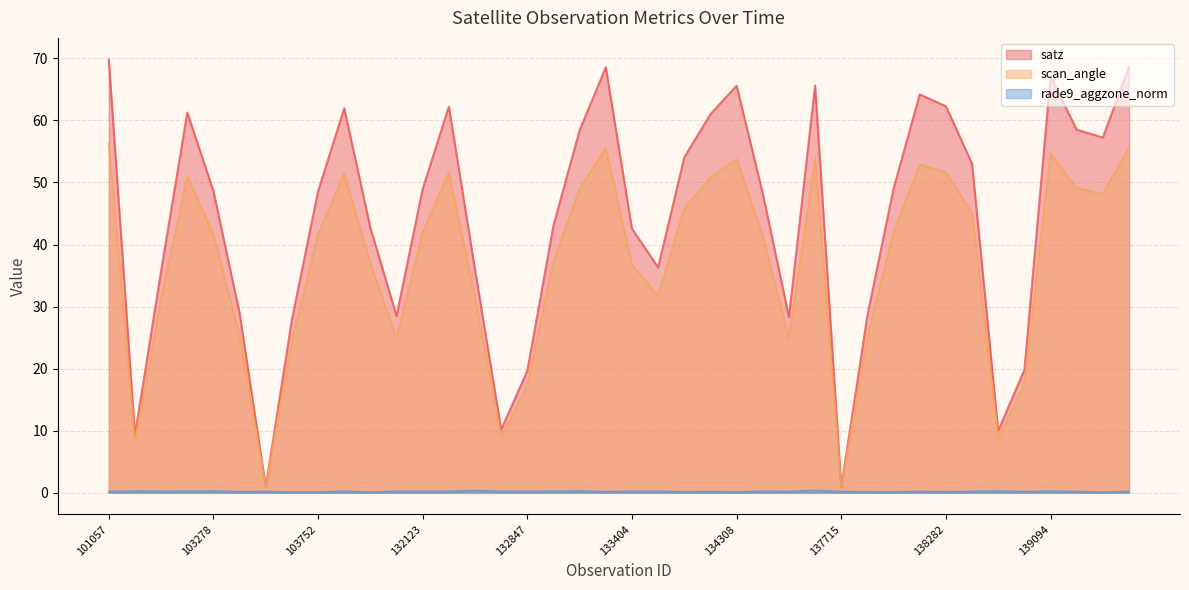

Which category has the lowest value across all series?

139283